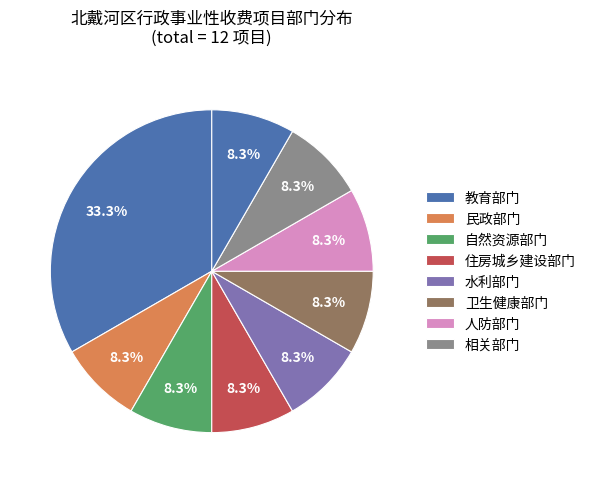

To the nearest percent, what is the average slice percentage?

11%